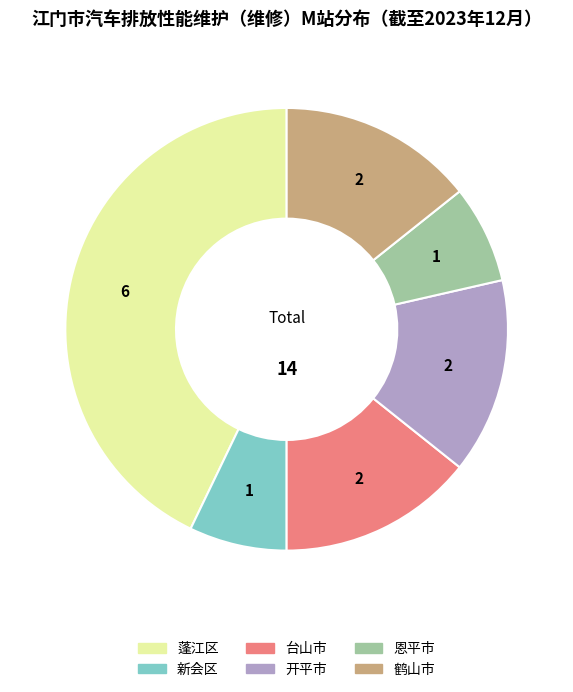

Do 台山市 and 恩平市 together represent more than half of the pie?

No